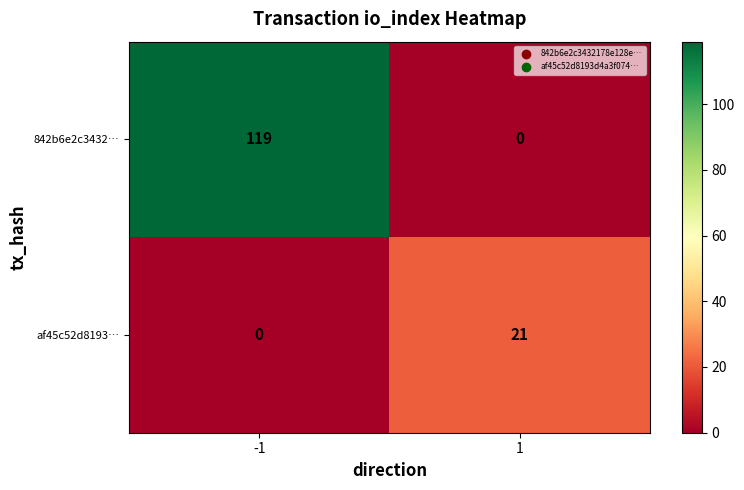

Is it true that 842b6e2c3432… equals 0 at 1?

True